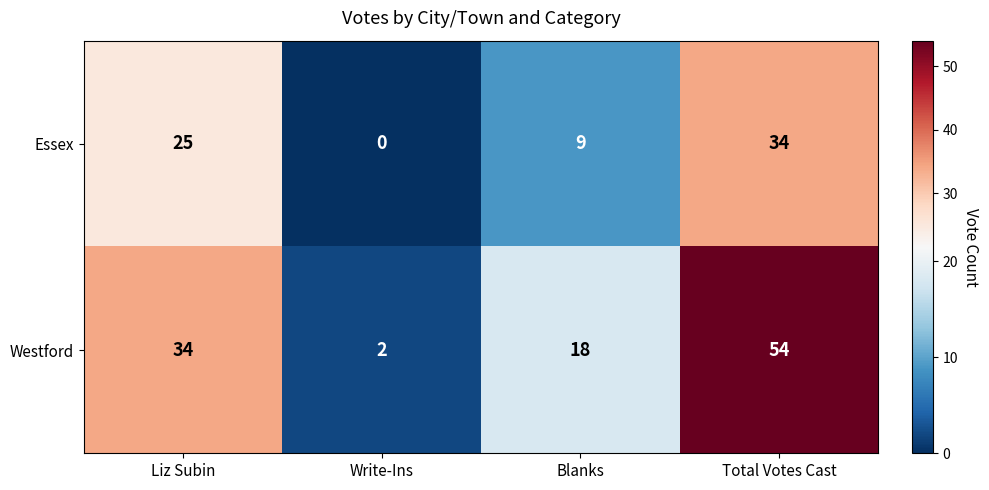

Reading left to right, what are all the values shown in this chart?

Essex: 25	0	9	34
Westford: 34	2	18	54